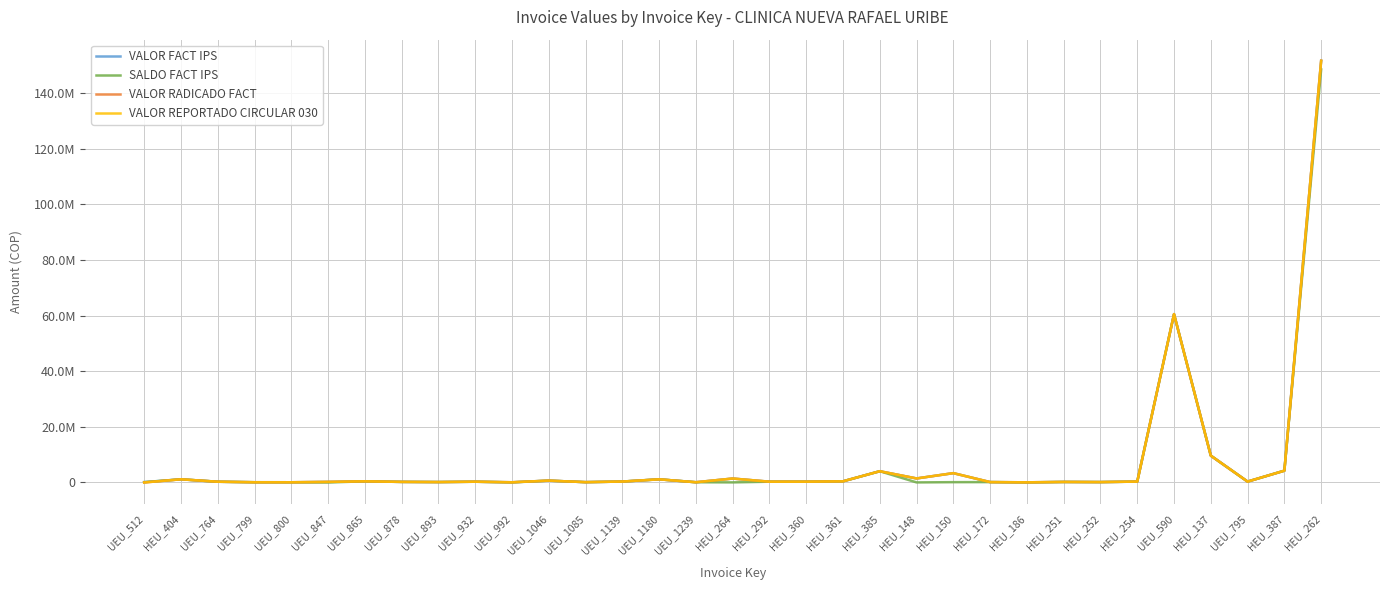

Does the chart have visible grid lines?

Yes